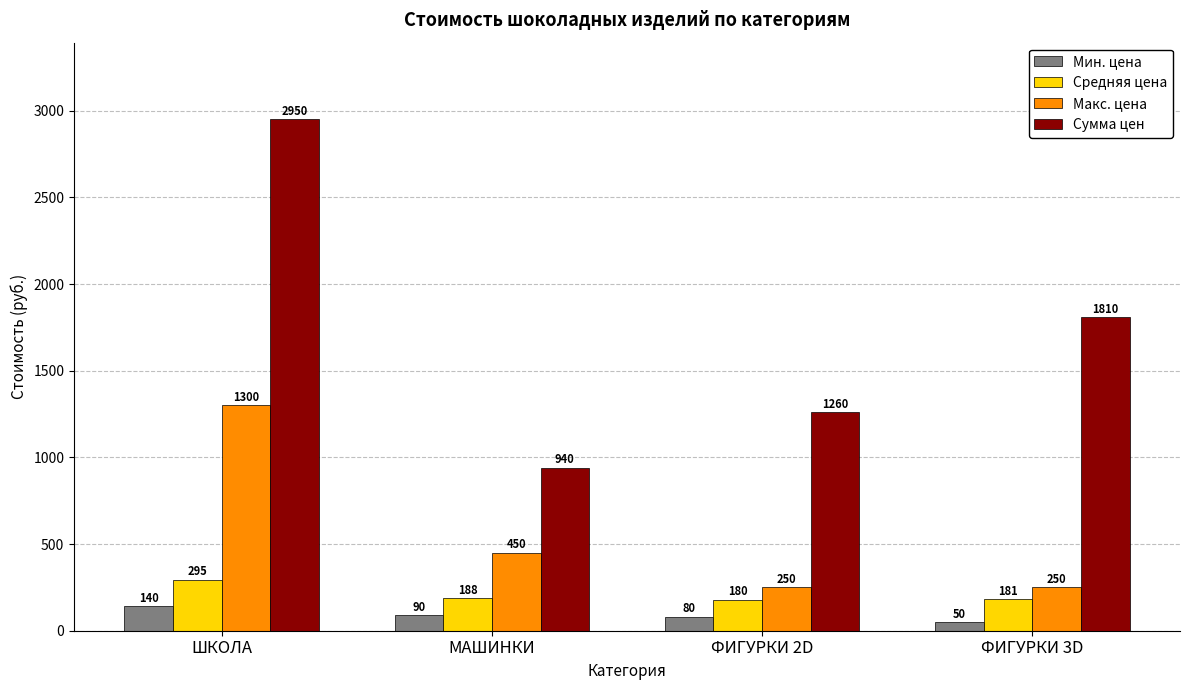

Reading right to left, transcribe all the data shown in this chart.

Мин. цена: 50	80	90	140
Средняя цена: 181	180	188	295
Макс. цена: 250	250	450	1300
Сумма цен: 1810	1260	940	2950